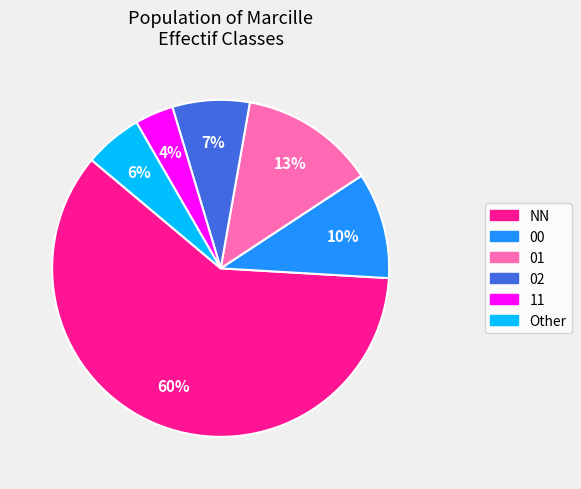

Is there any slice that represents more than half of the pie?

Yes